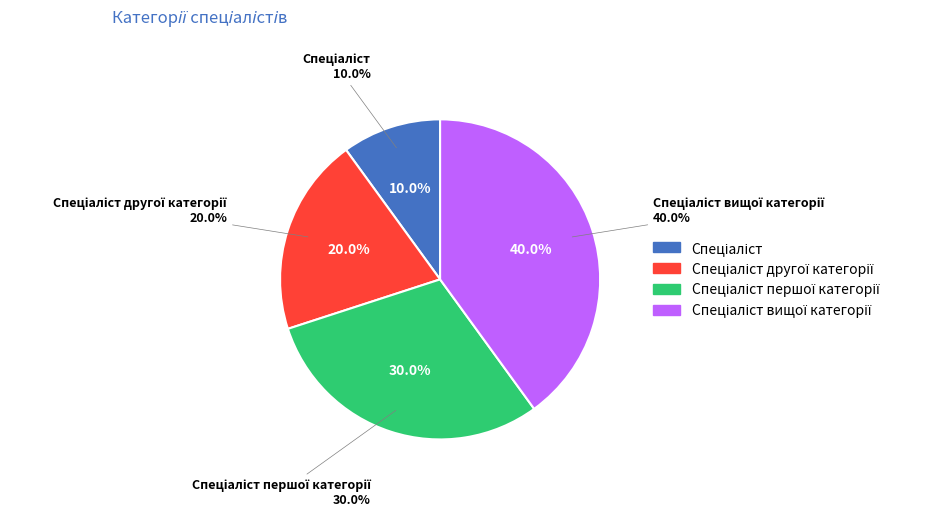

What is the total percentage of Спеціаліст and Спеціаліст другої категорії?

30.0%